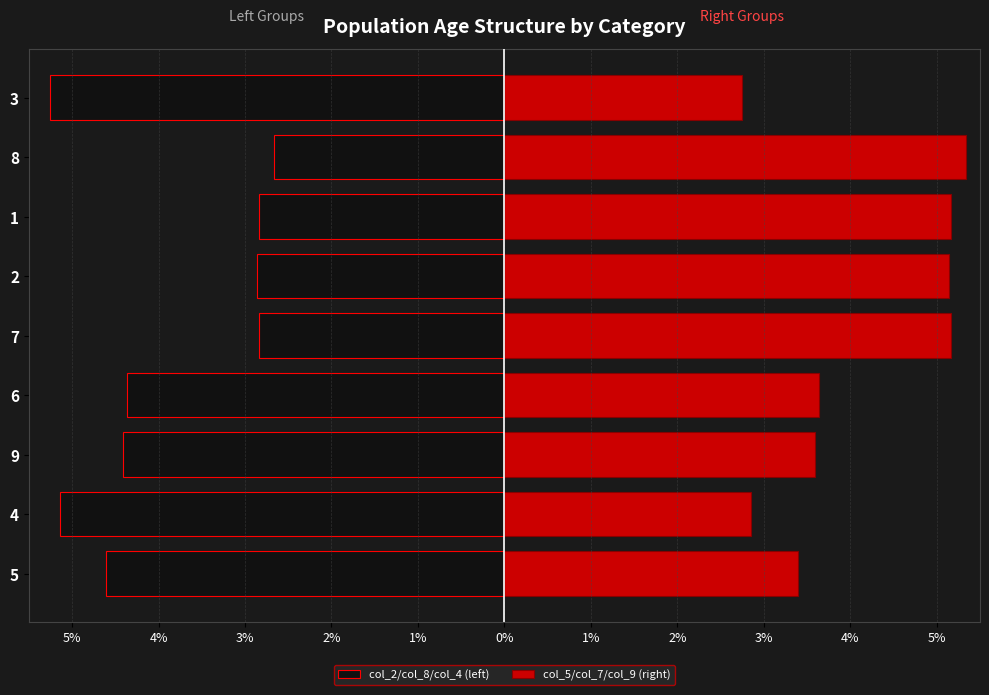

How many data points in col_5/col_7/col_9 (right) are above 3?

7